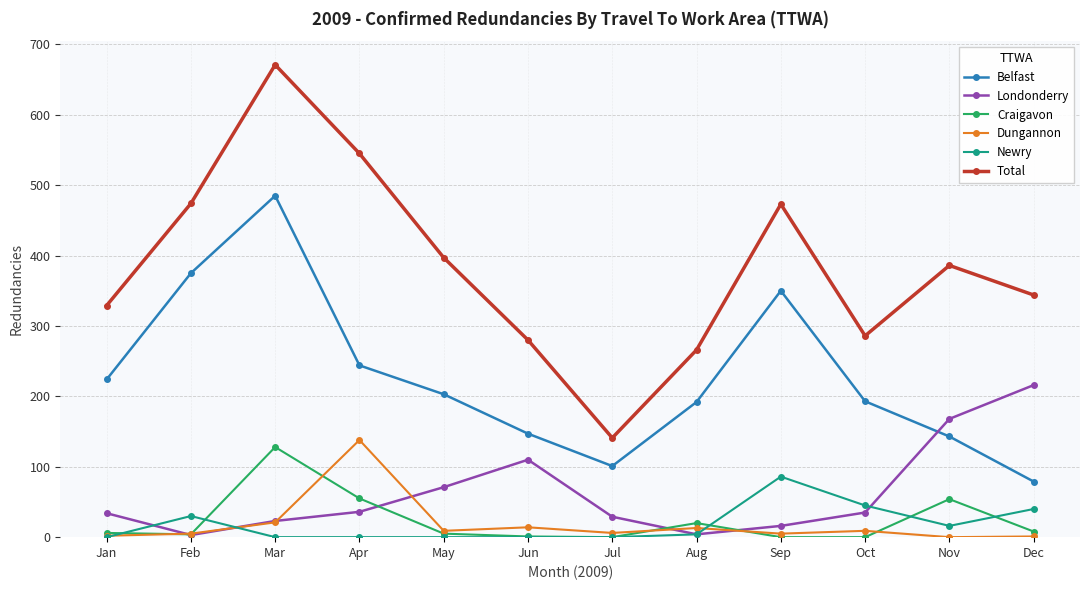

Which series has the largest total across all categories?

Total